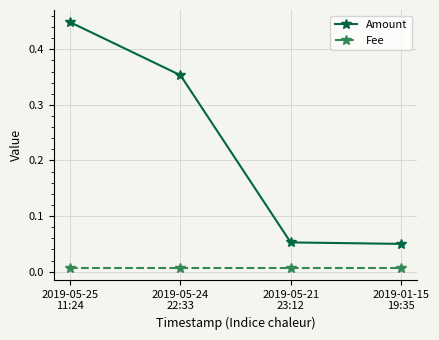

True or false: Fee has more than 1 interior local peaks.

False